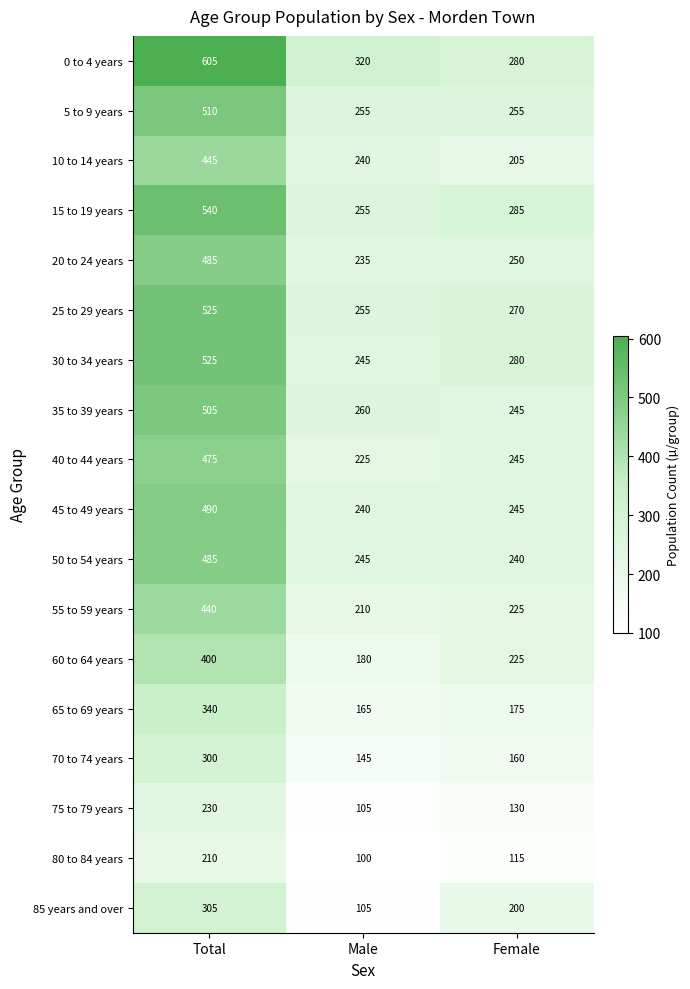

What is the approximate value of 65 to 69 years at Male, to the nearest 5?

165